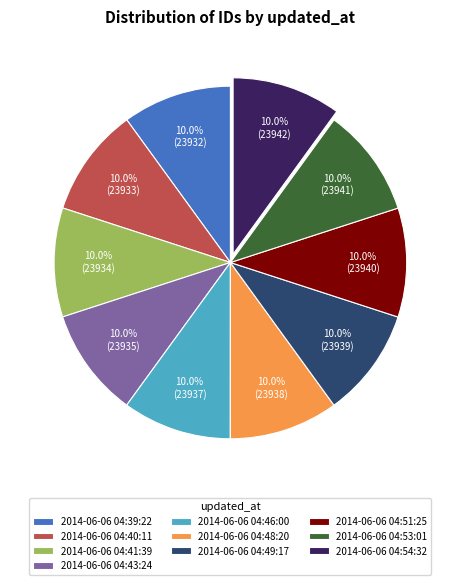

Is there a majority slice in this chart?

No